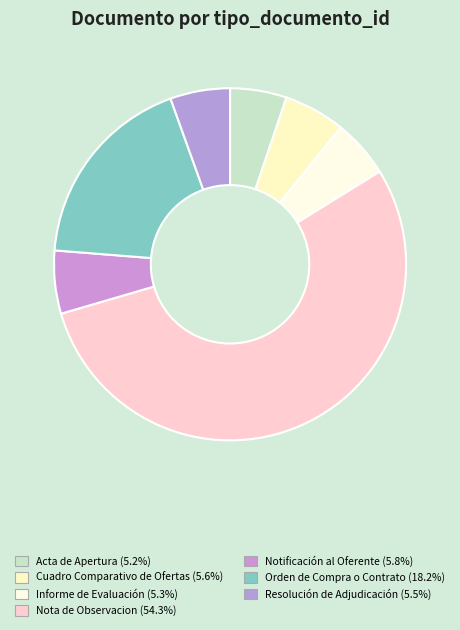

Which slice is the smallest?

Acta de Apertura